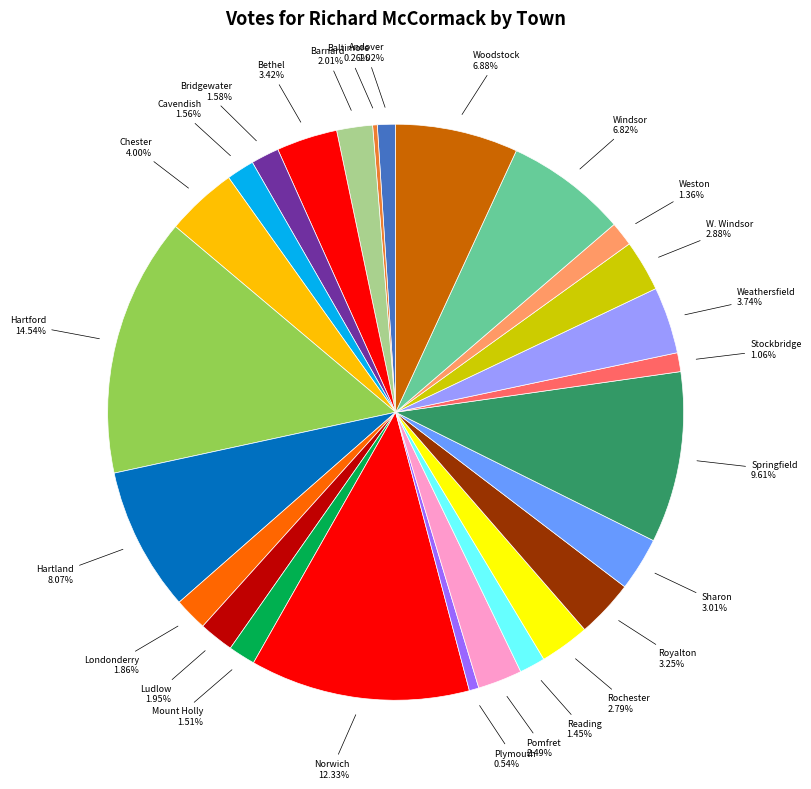

Does Andover represent more than half of the total?

No